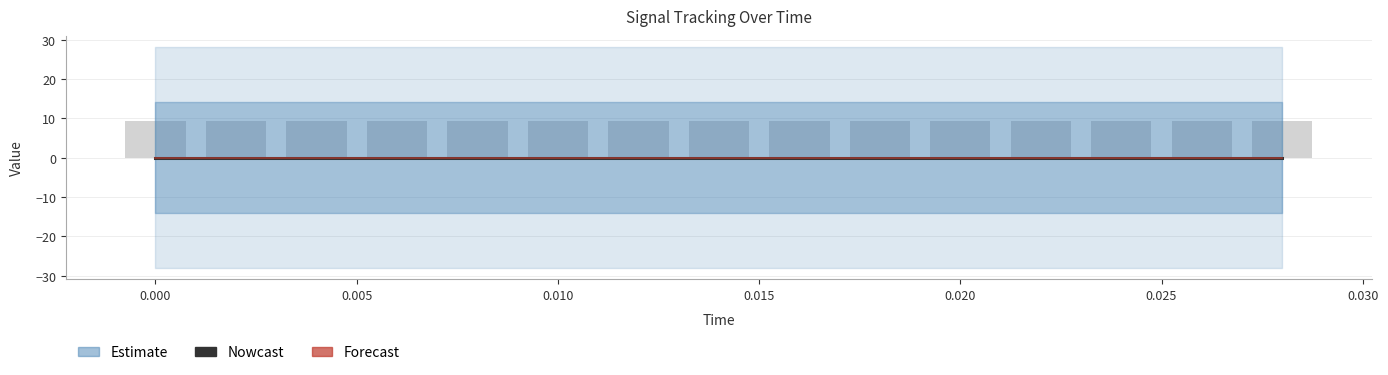

Reading left to right, list all the values displayed in this chart.

reference: 0.0	0.0	0.0	0.0	0.0	0.0	0.0	0.0	0.0	0.0	0.0	0.0	0.0	0.0	0.0
actual: 0.0	0.0	0.0	0.0	0.0	0.0	0.0	0.0	0.0	0.0	0.0	0.0	0.0	0.0	0.0
actual (raw): 9.3	9.3	9.3	9.3	9.3	9.3	9.3	9.3	9.3	9.3	9.3	9.3	9.3	9.3	9.3